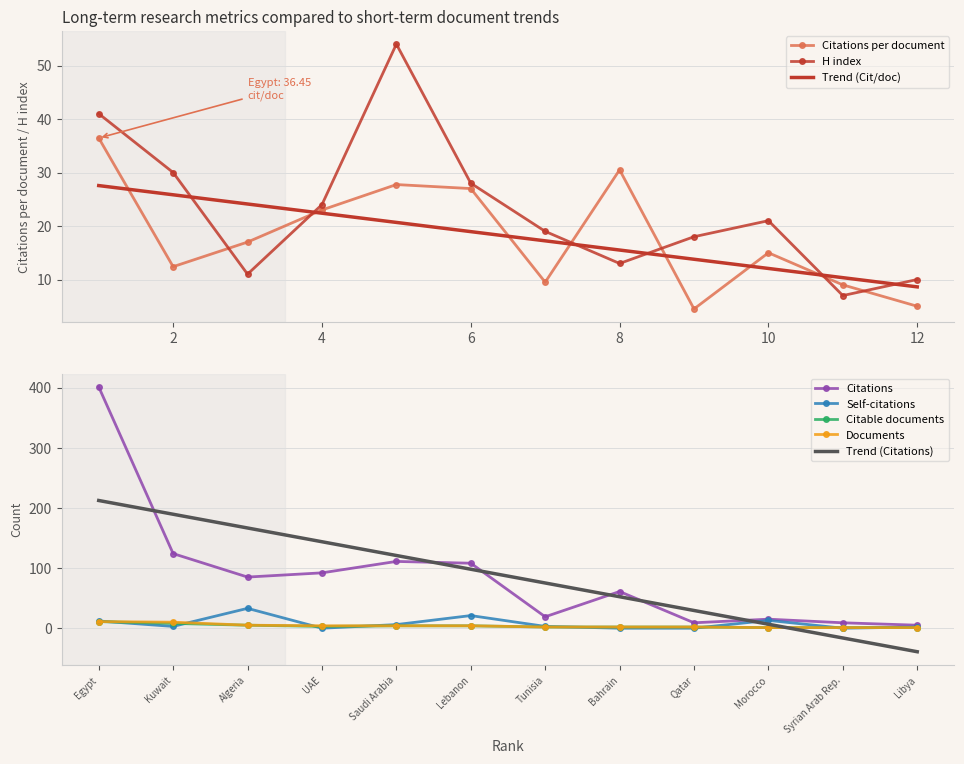

What is the highest value of the Citable documents series?

11.0